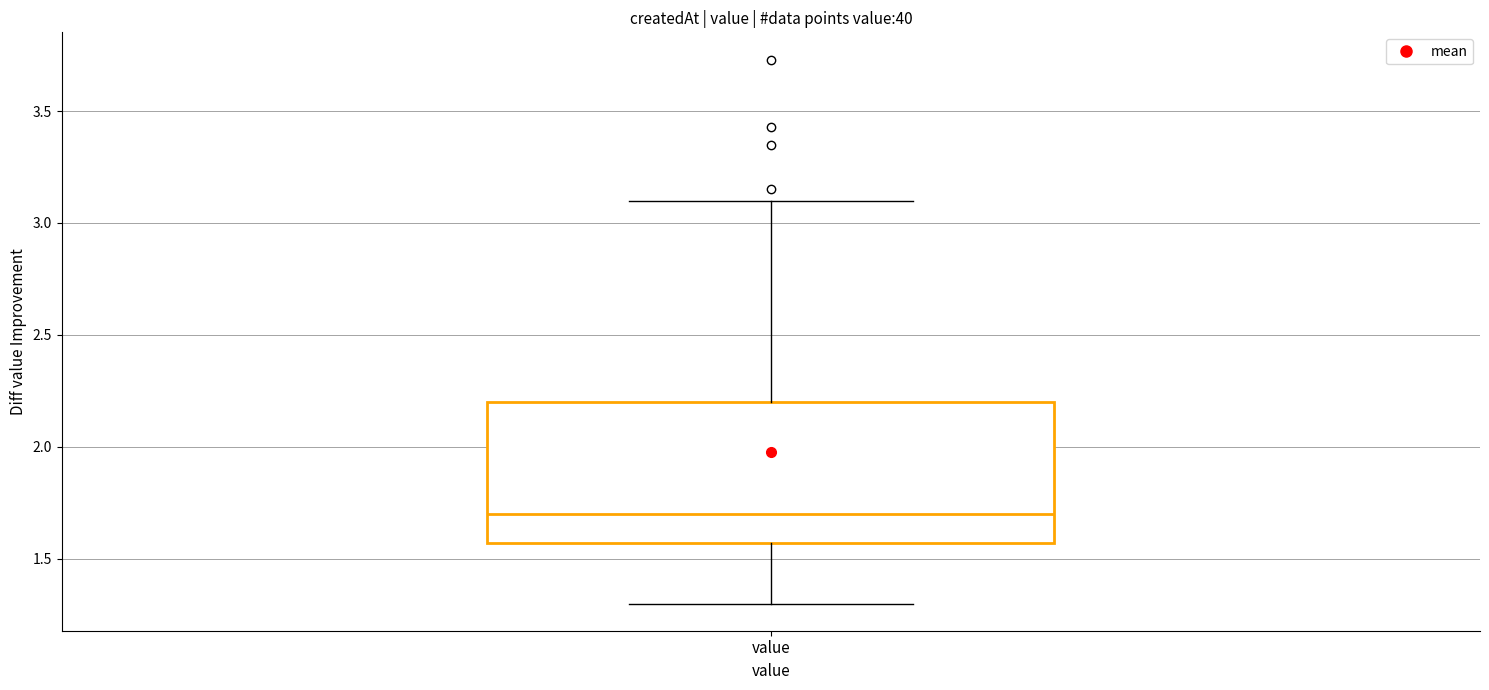

Where is the upper edge of the box for value on the y-axis? The values are not printed on the chart, so give them approximately, as read against the axis.

2.20